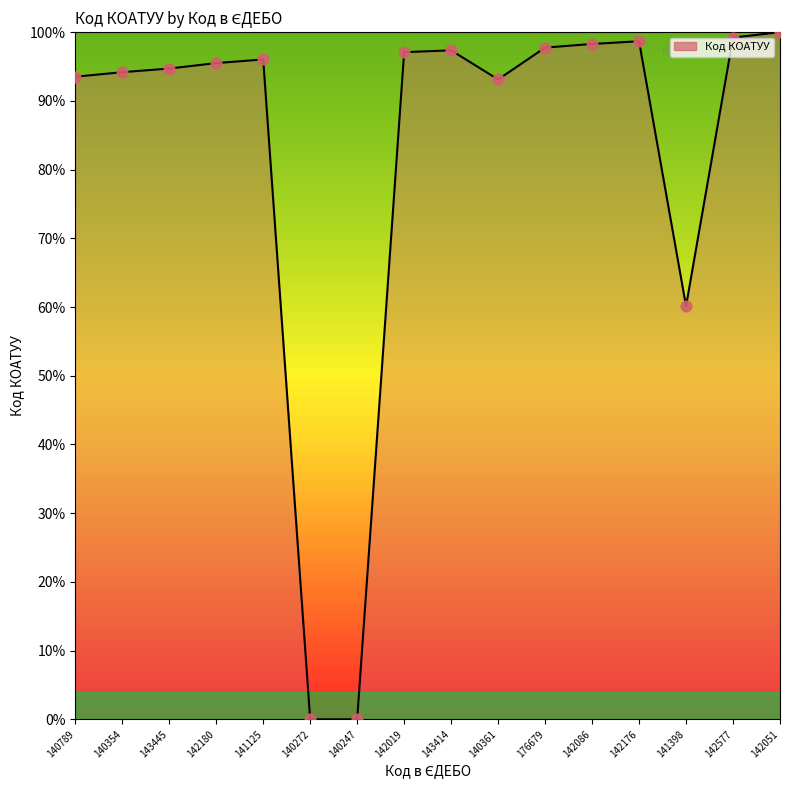

What is the change in value from 140247 to 140361?

+93.1